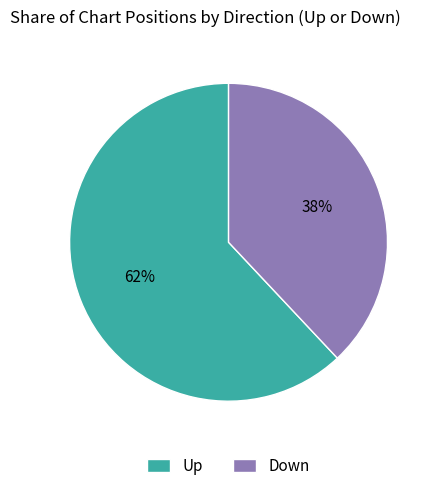

Count the number of slices in the pie.

2